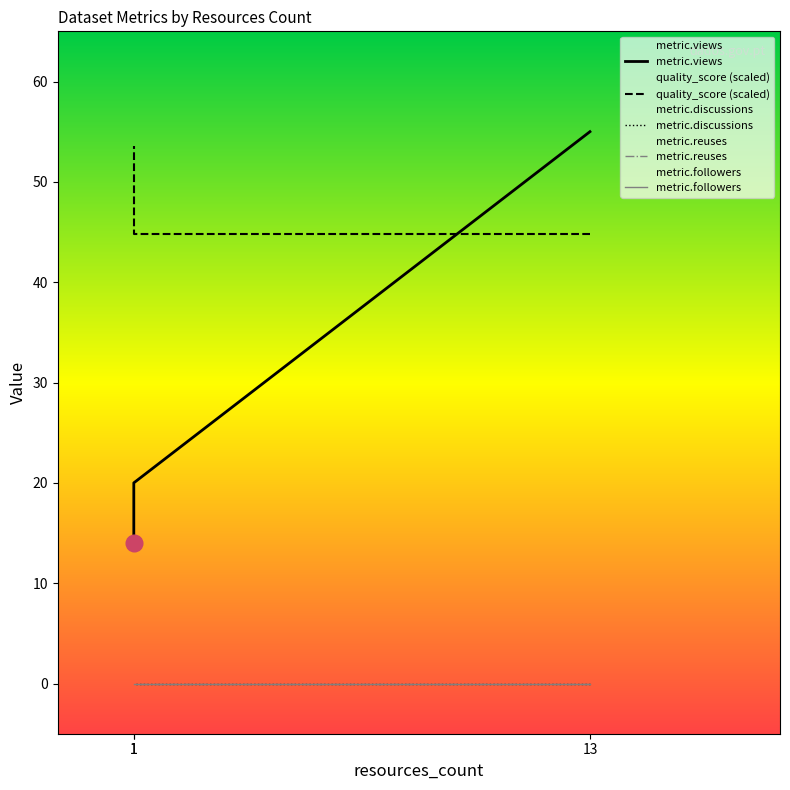

List the series in order of their peak value, lowest first.

metric.discussions, metric.reuses, metric.followers, quality_score, metric.views